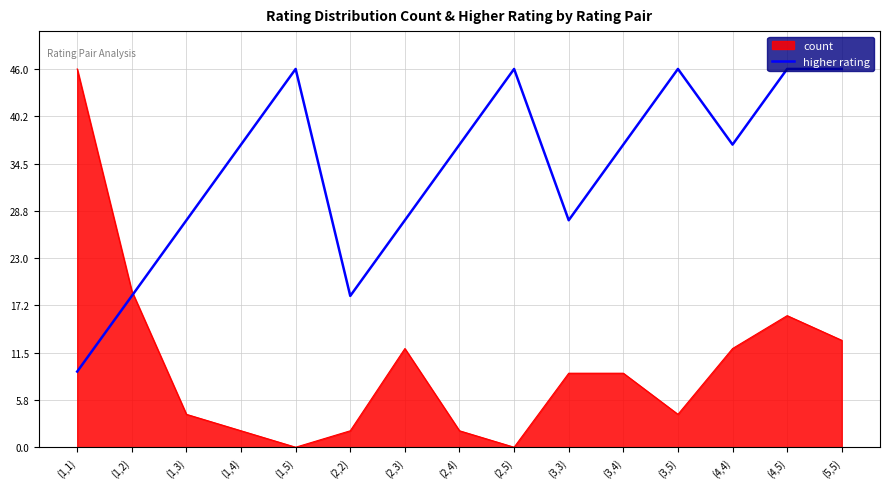

Between (2,2) and (4,5), which series saw the biggest shift?

higher rating